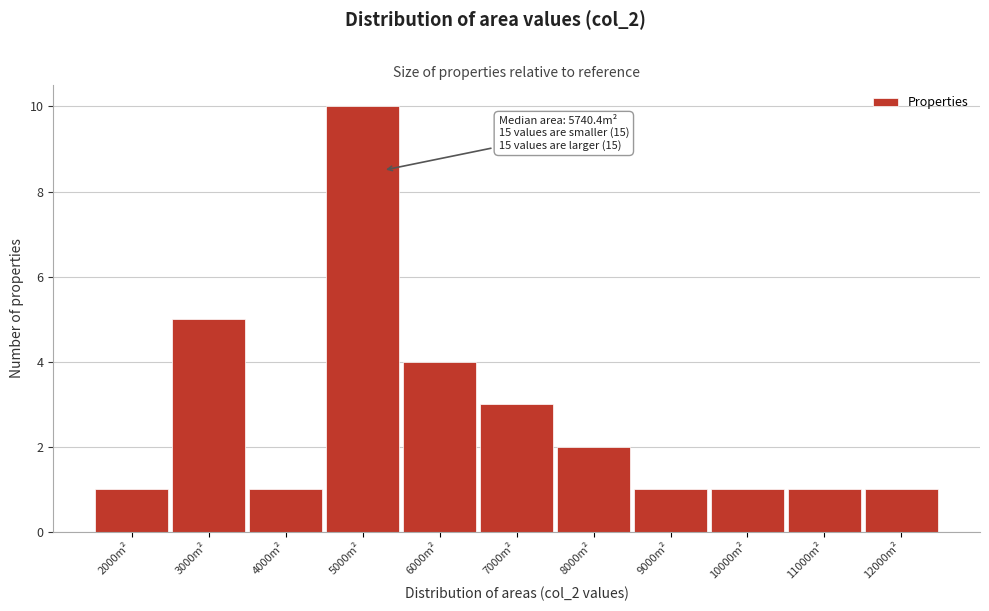

Reading left to right, list all the values displayed in this chart.

2000m²=1	3000m²=5	4000m²=1	5000m²=10	6000m²=4	7000m²=3	8000m²=2	9000m²=1	10000m²=1	11000m²=1	12000m²=1